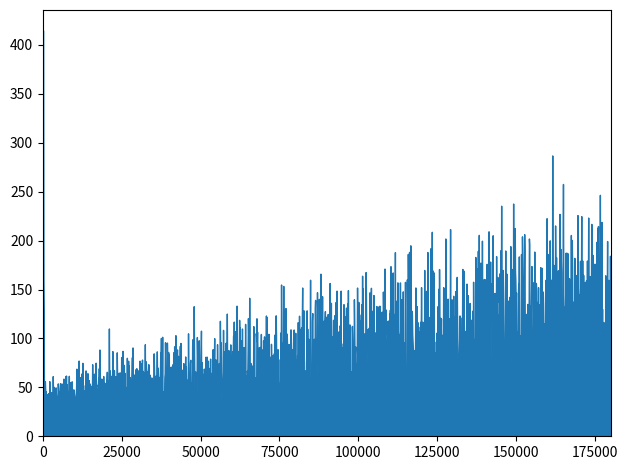

How many series are shown in this chart?

1